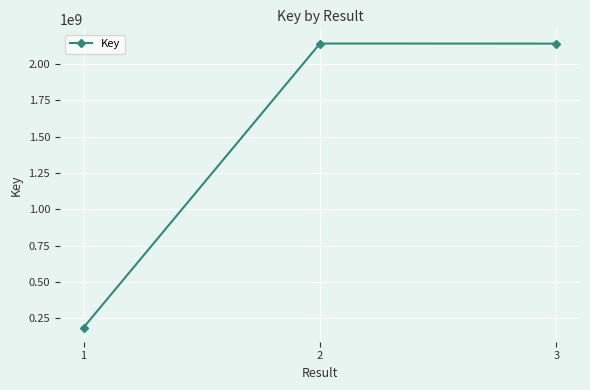

What is the change in value from 1 to 3?

+1953828385